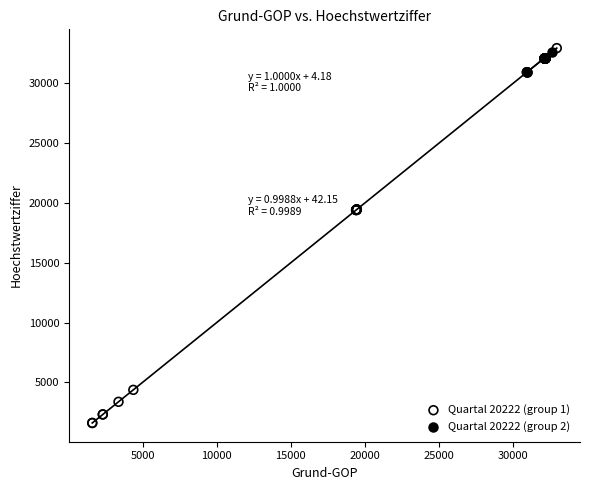

Which series contains the lowest Y value?

Quartal 20222 (group 1)